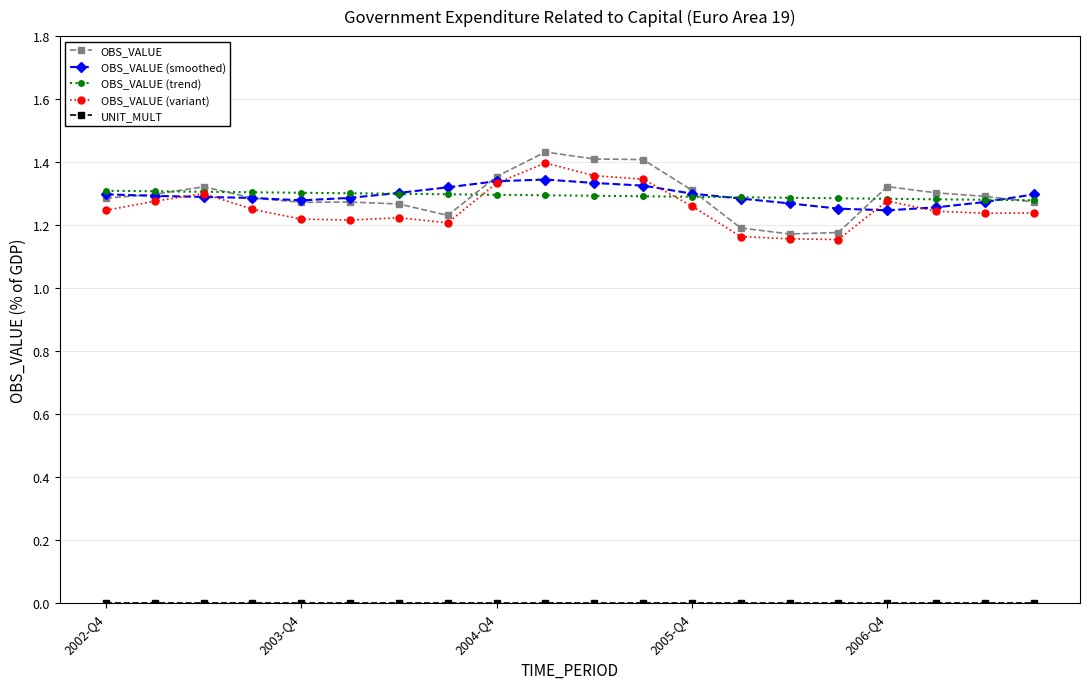

Count the OBS_VALUE values in the range 1 to 2.

20